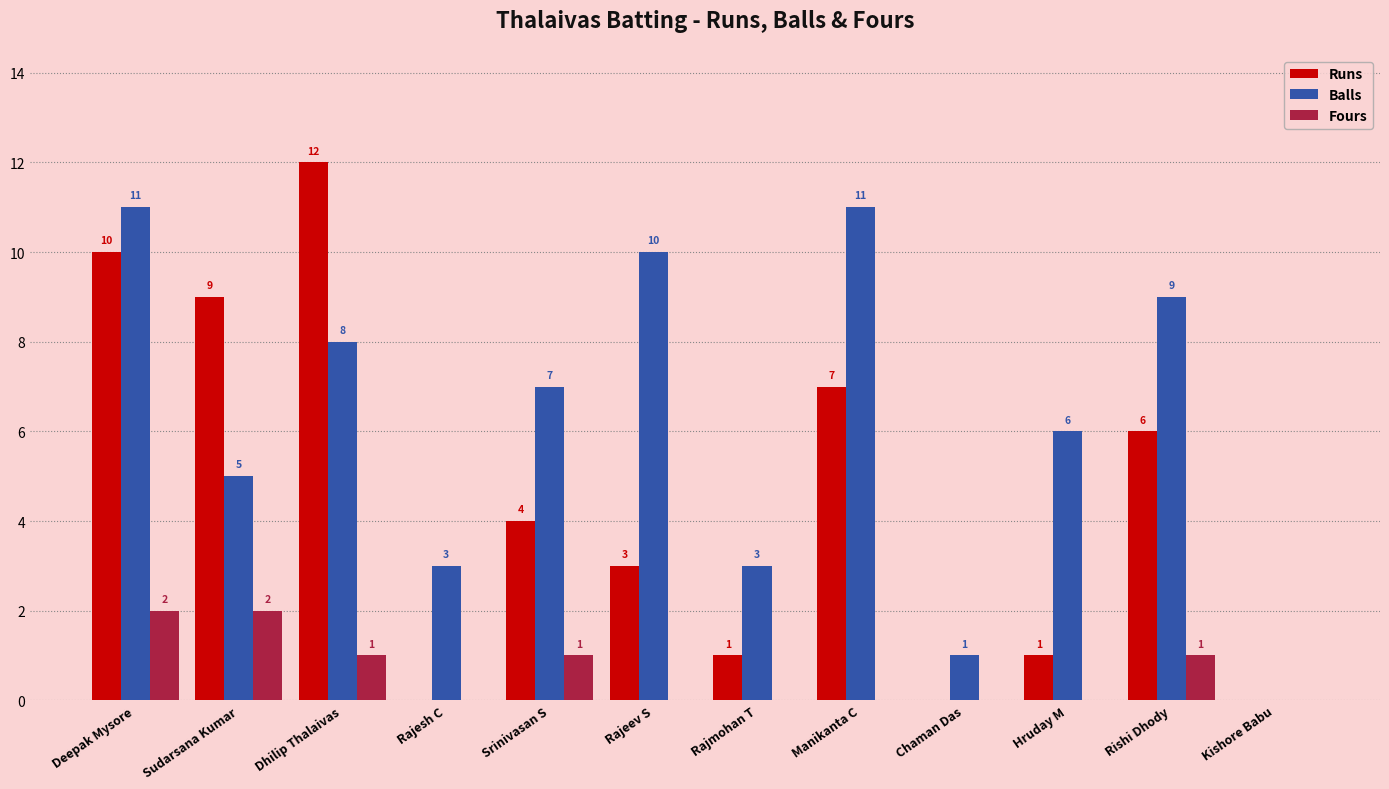

Which series has the largest range (max minus min)?

Runs